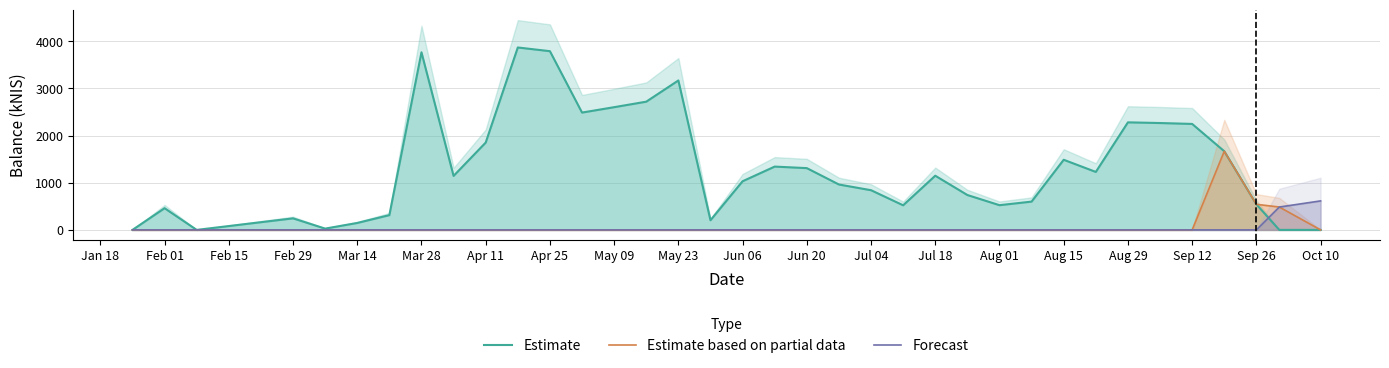

What is the maximum value for Estimate based on partial data?

1667.5